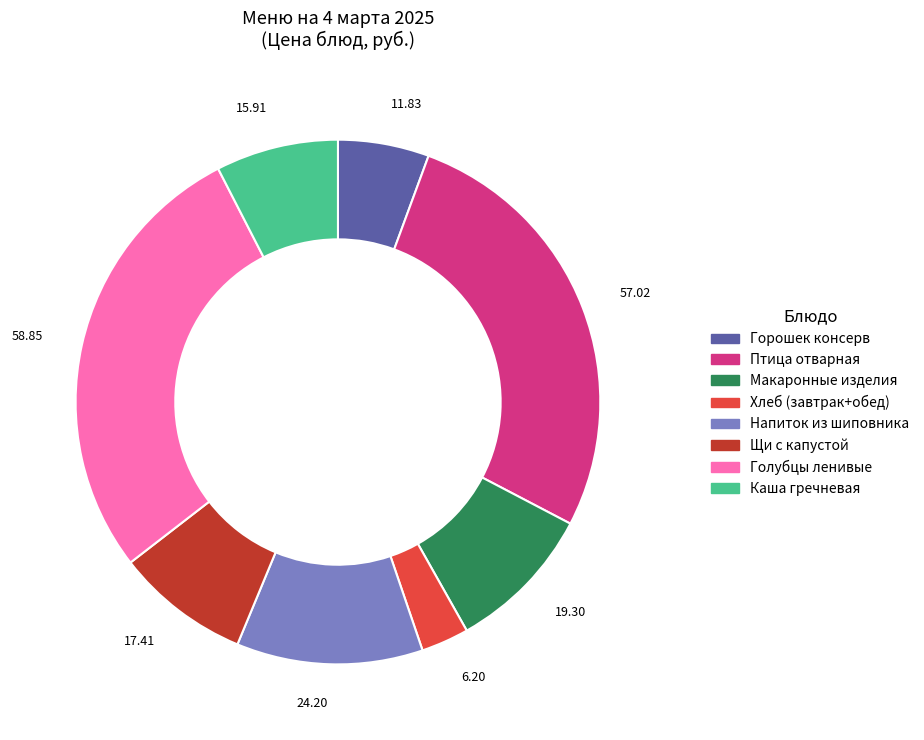

What is the ratio of the value at Горошек консерв to the value at Хлеб (завтрак+обед)?

1.9